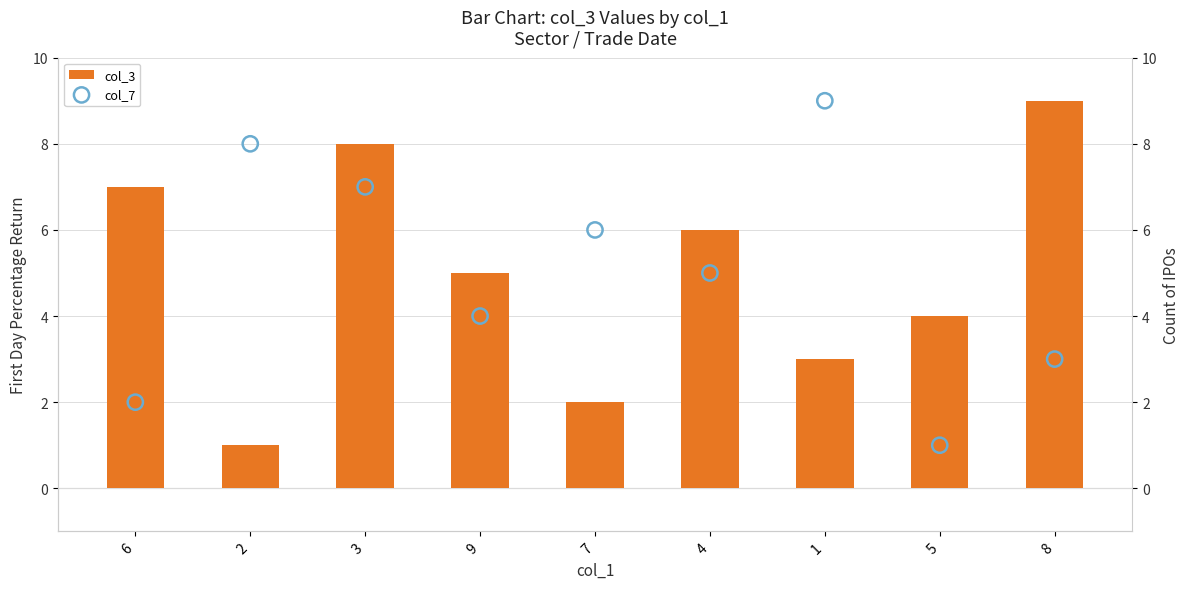

What is the total value across all series at 1?

12